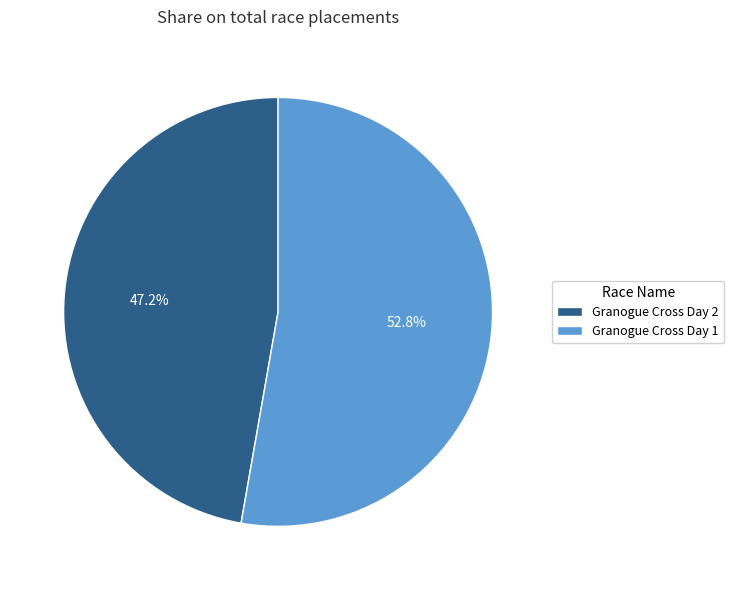

To the nearest percent, what is the difference between the largest and smallest slice percentages?

6%